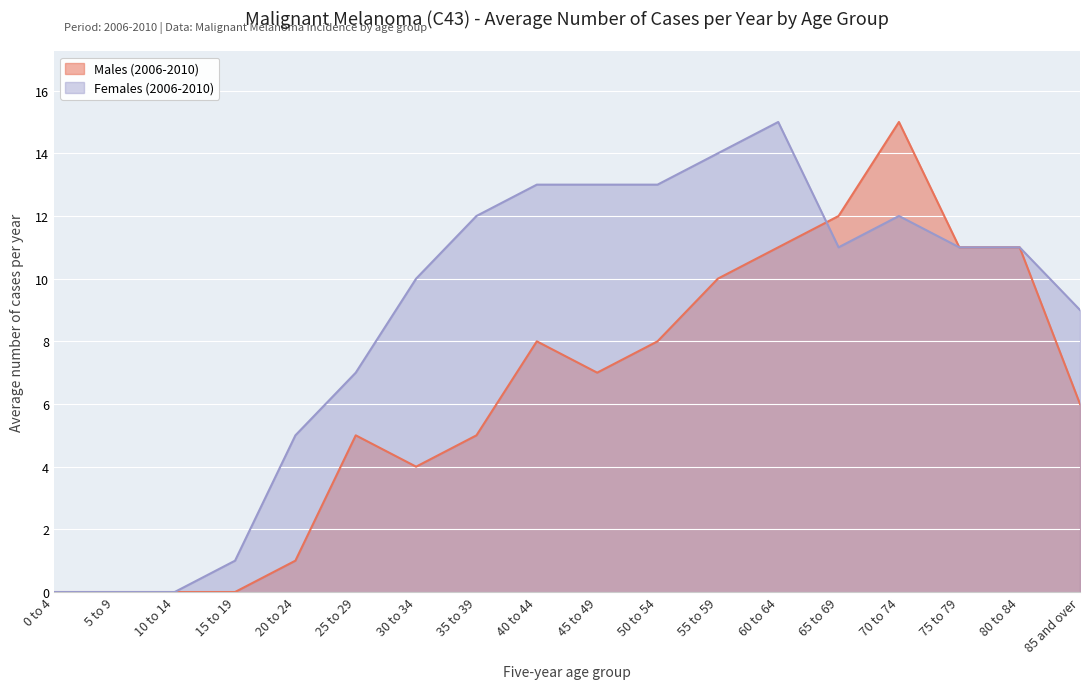

List the series in order of their peak value, highest first.

Males (2006-2010), Females (2006-2010)